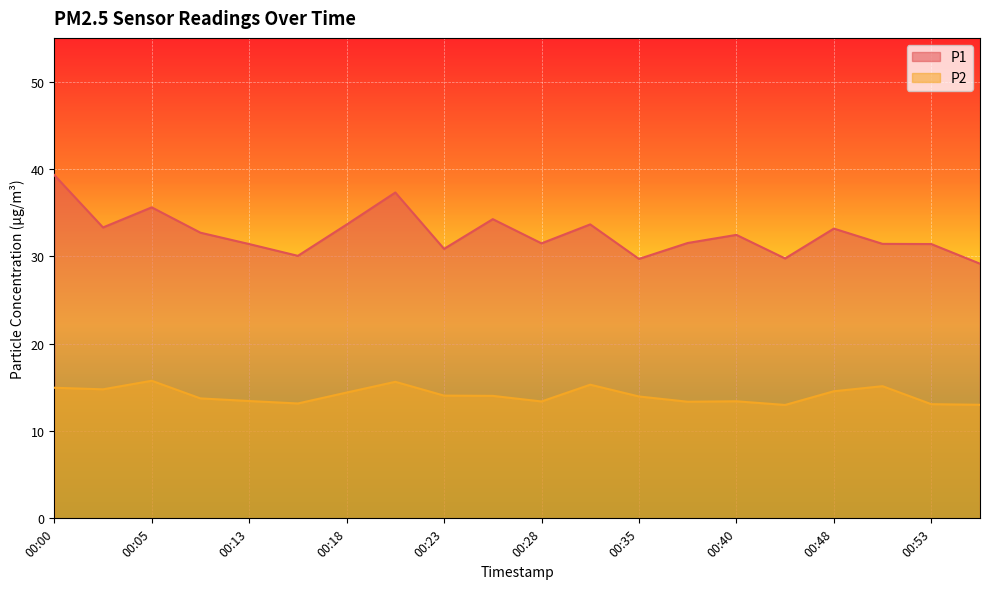

True or false: P2 has more than 2 points higher than both neighbors.

True